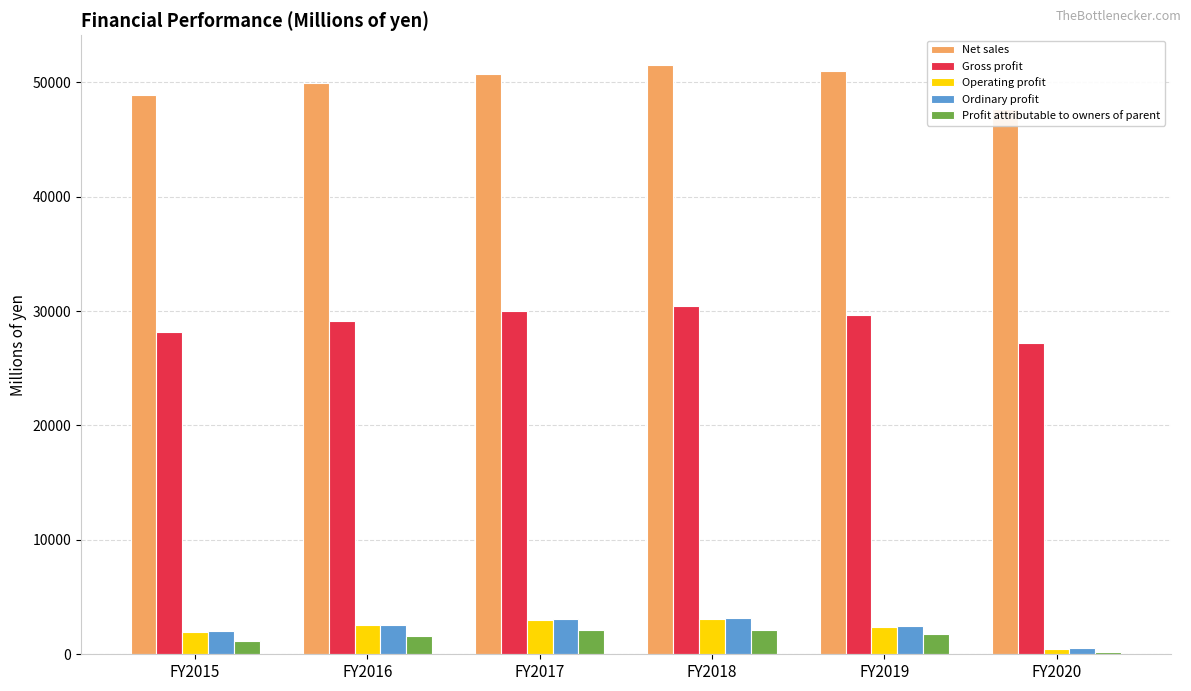

What are all the series names shown in the legend?

Net sales, Gross profit, Operating profit, Ordinary profit, Profit attributable to owners of parent